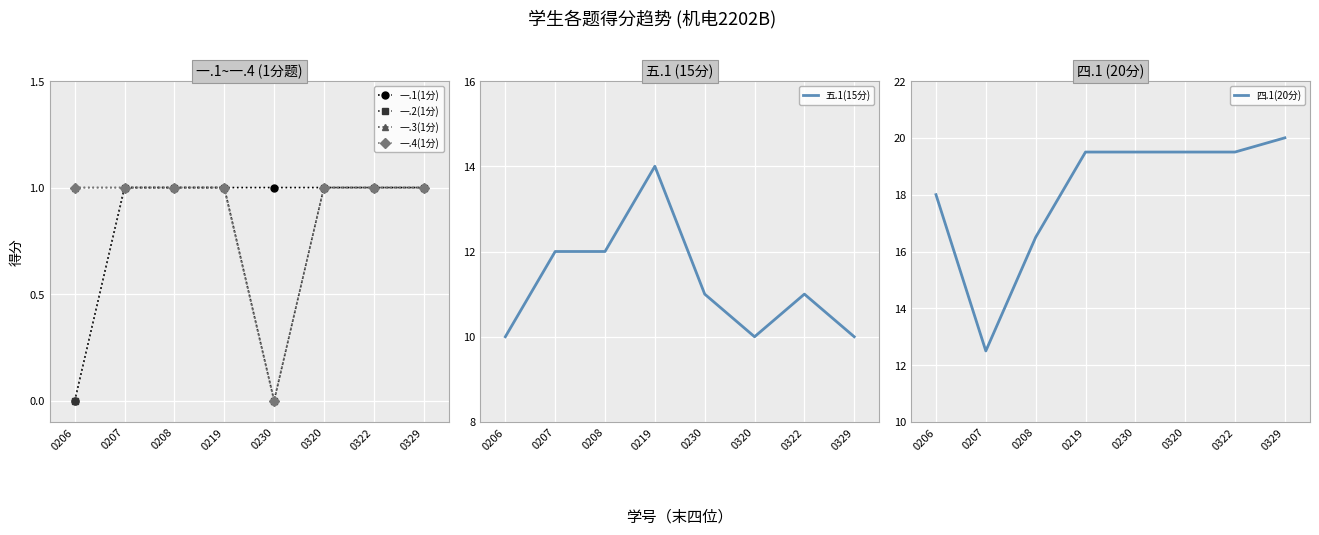

Reading left to right, extract all data points from this chart.

一.1(1分): 0206=0.0	0207=1.0	0208=1.0	0219=1.0	0230=1.0	0320=1.0	0322=1.0	0329=1.0
一.2(1分): 0206=0.0	0207=1.0	0208=1.0	0219=1.0	0230=0.0	0320=1.0	0322=1.0	0329=1.0
一.3(1分): 0206=1.0	0207=1.0	0208=1.0	0219=1.0	0230=0.0	0320=1.0	0322=1.0	0329=1.0
一.4(1分): 0206=1.0	0207=1.0	0208=1.0	0219=1.0	0230=0.0	0320=1.0	0322=1.0	0329=1.0
五.1(15分): 0206=10.0	0207=12.0	0208=12.0	0219=14.0	0230=11.0	0320=10.0	0322=11.0	0329=10.0
四.1(20分): 0206=18.0	0207=12.5	0208=16.5	0219=19.5	0230=19.5	0320=19.5	0322=19.5	0329=20.0